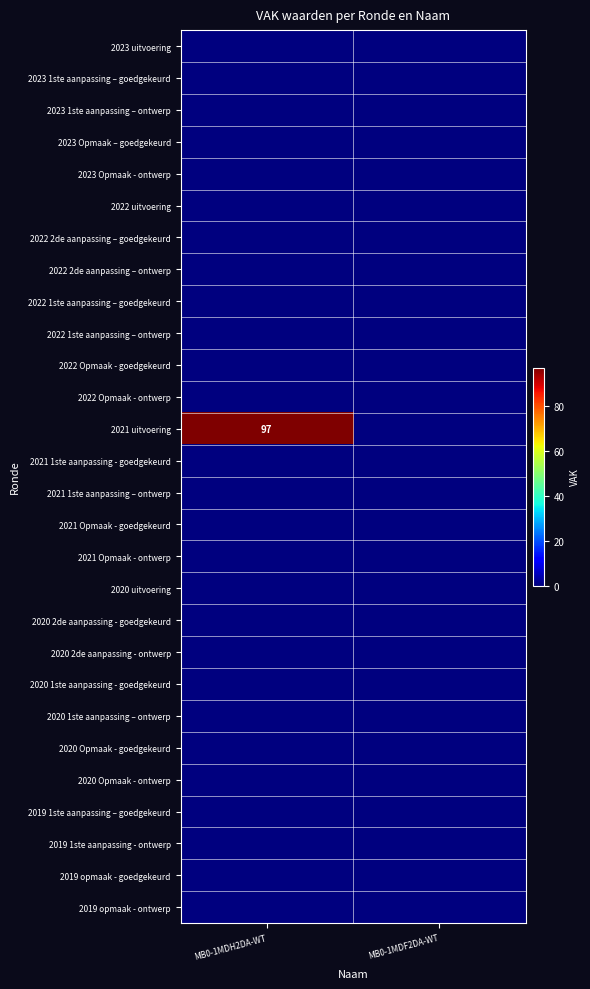

Rank the series at MB0-1MDF2DA-WT from highest to lowest value.

2023 uitvoering, 2023 1ste aanpassing – goedgekeurd, 2023 1ste aanpassing – ontwerp, 2023 Opmaak – goedgekeurd, 2023 Opmaak - ontwerp, 2022 uitvoering, 2022 2de aanpassing – goedgekeurd, 2022 2de aanpassing – ontwerp, 2022 1ste aanpassing – goedgekeurd, 2022 1ste aanpassing – ontwerp, 2022 Opmaak - goedgekeurd, 2022 Opmaak - ontwerp, 2021 uitvoering, 2021 1ste aanpassing - goedgekeurd, 2021 1ste aanpassing – ontwerp, 2021 Opmaak - goedgekeurd, 2021 Opmaak - ontwerp, 2020 uitvoering, 2020 2de aanpassing - goedgekeurd, 2020 2de aanpassing - ontwerp, 2020 1ste aanpassing - goedgekeurd, 2020 1ste aanpassing – ontwerp, 2020 Opmaak - goedgekeurd, 2020 Opmaak - ontwerp, 2019 1ste aanpassing – goedgekeurd, 2019 1ste aanpassing - ontwerp, 2019 opmaak - goedgekeurd, 2019 opmaak - ontwerp